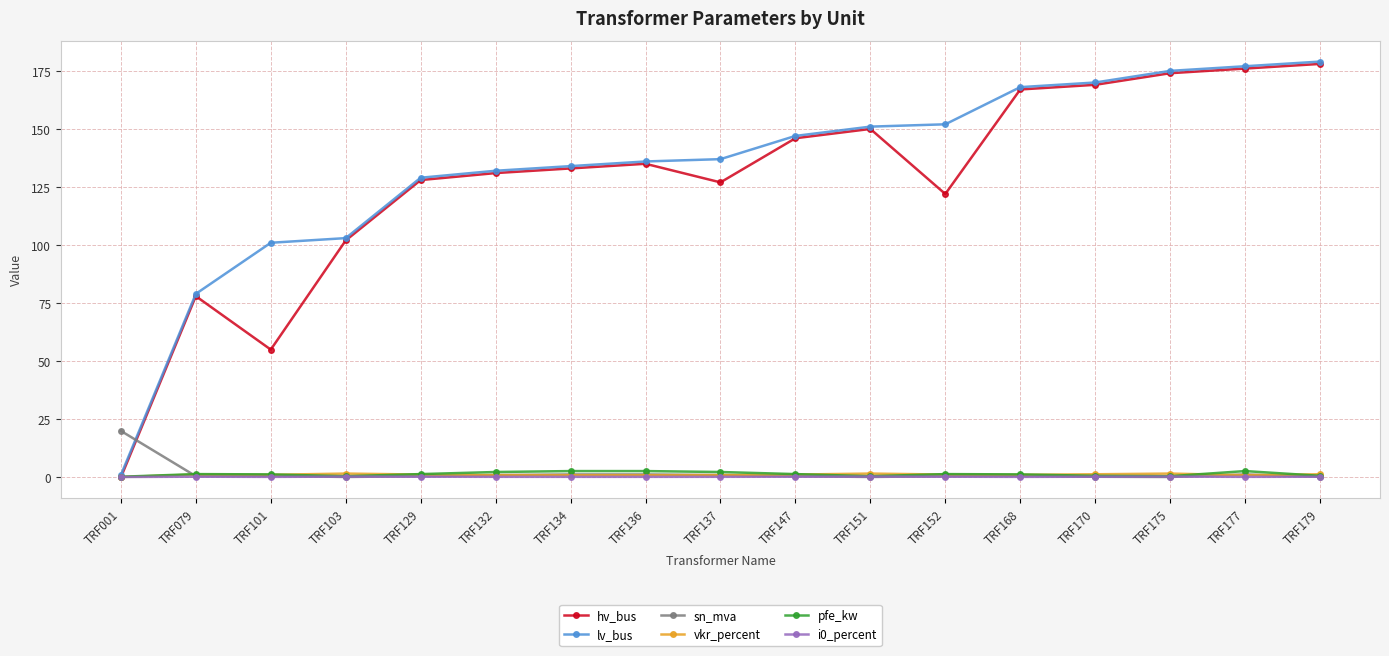

What is the value of the lv_bus point at the 6th from the left?

132.0